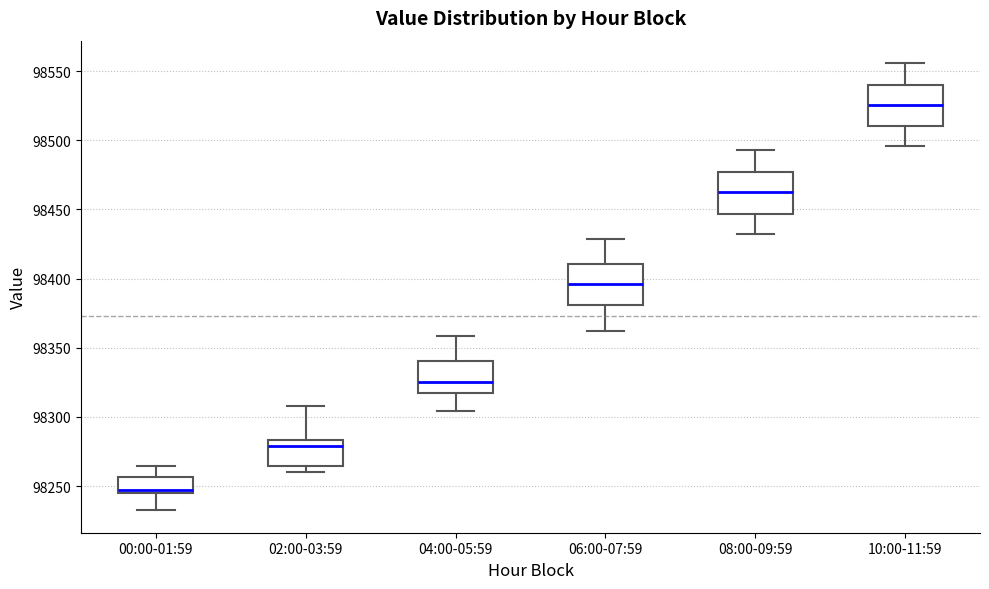

Reading left to right, transcribe this box plot: for each box, give where its median line is, the range the box spans, and where its two whiskers end, as read against the y-axis. The values are not printed on the chart, so give them approximately, as read against the axis.

00:00-01:59: median 98245 (just above the box's lower edge), box 98245 to 98255, whiskers 98230 to 98265
02:00-03:59: median 98280, box 98265 to 98285, whiskers 98260 to 98310
04:00-05:59: median 98325, box 98315 to 98340, whiskers 98305 to 98360
06:00-07:59: median 98395, box 98380 to 98410, whiskers 98360 to 98430
08:00-09:59: median 98460, box 98445 to 98475, whiskers 98430 to 98495
10:00-11:59: median 98525, box 98510 to 98540, whiskers 98495 to 98555